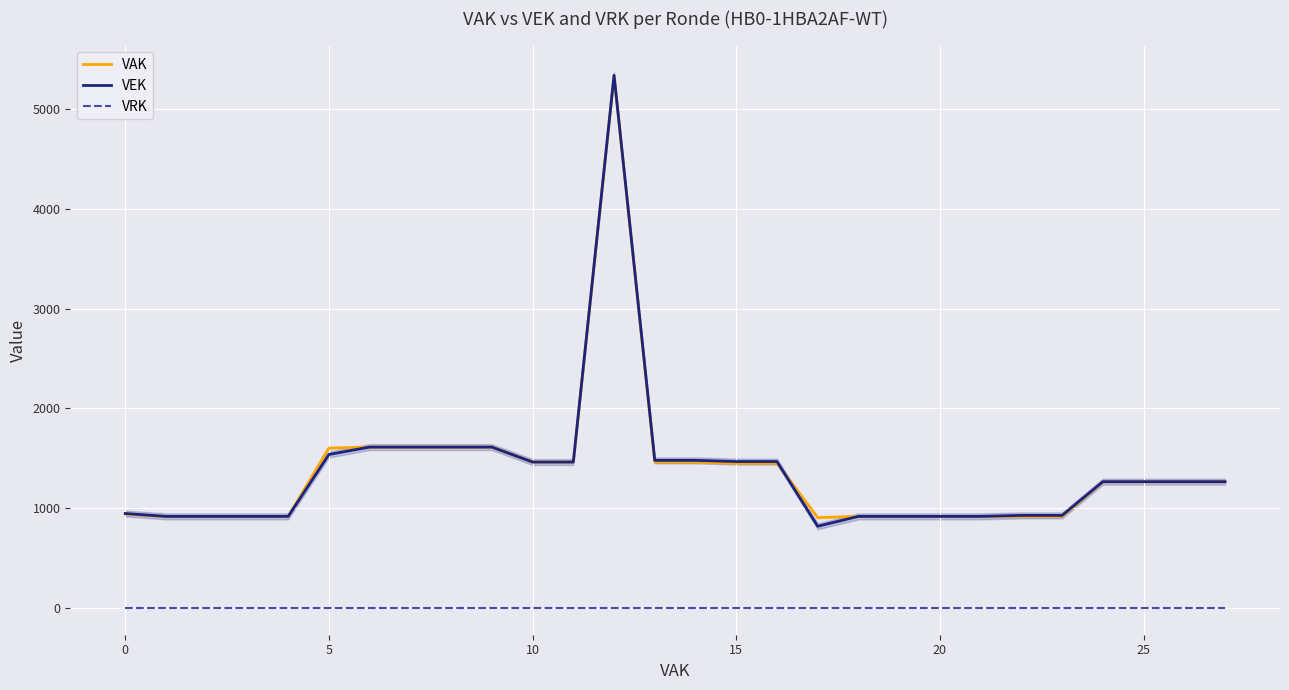

True or false: VAK and VRK intersect in this chart.

False